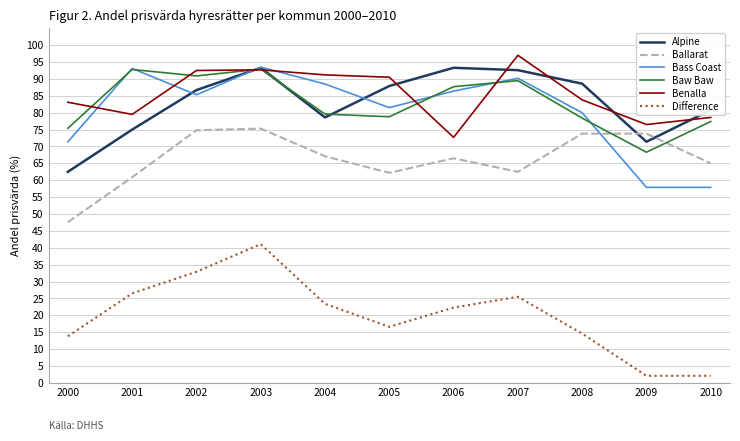

True or false: Baw Baw and Difference cross at least once.

False